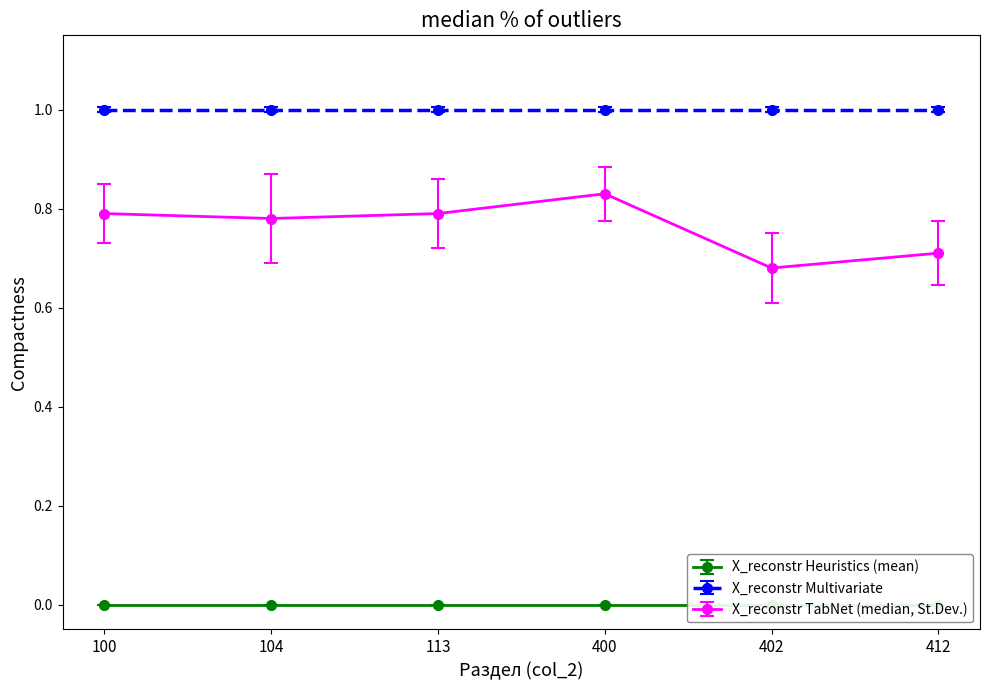

How many lines are shown in the chart?

3